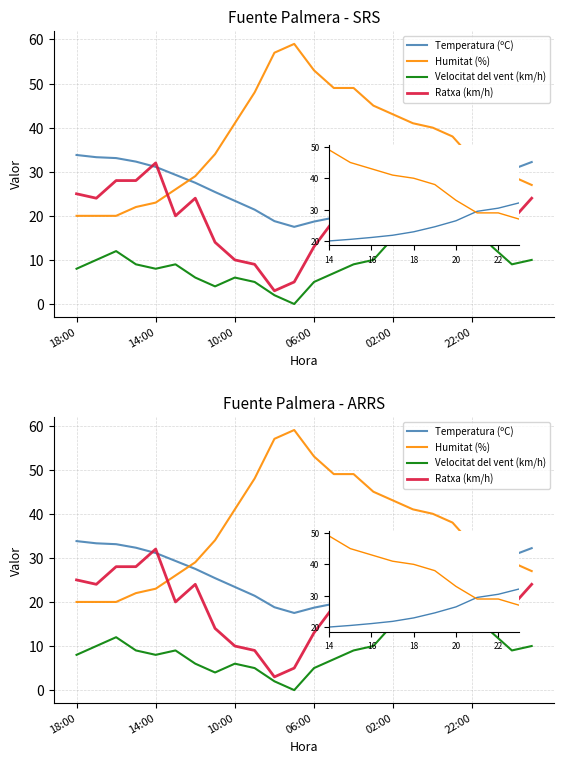

Is it true that Temperatura (ºC) equals 21.5 at 10:00?

False